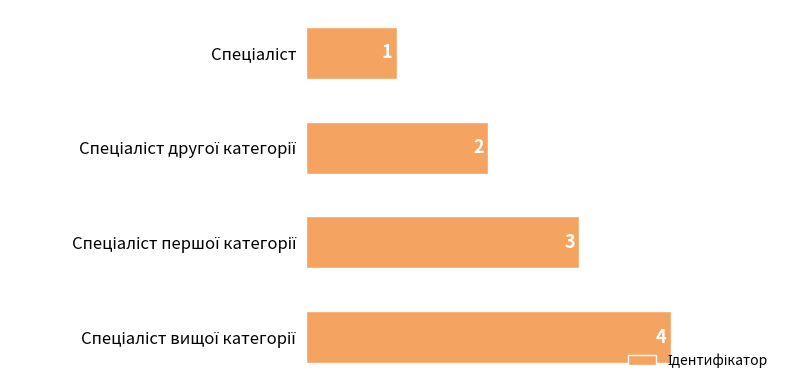

Are the bars horizontal?

Yes